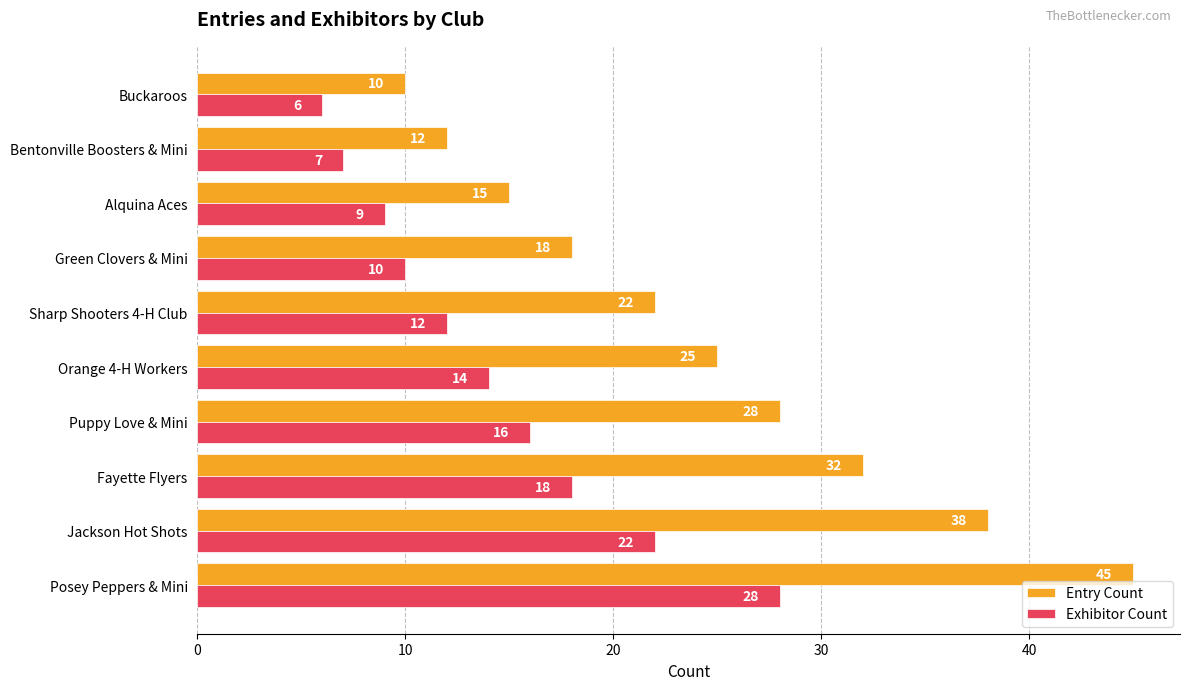

What is the average value of the Exhibitor Count series?

14